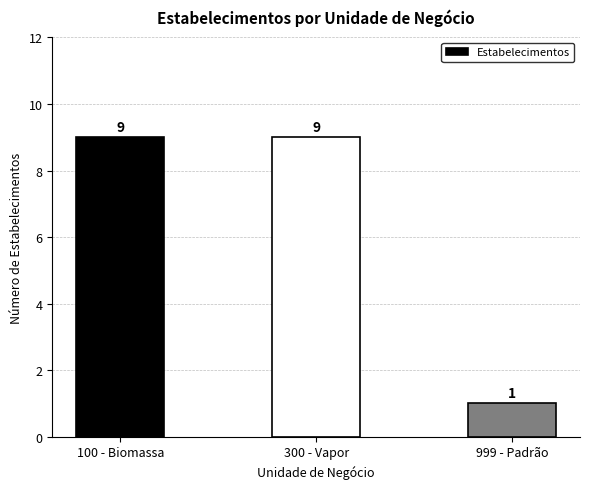

Which label corresponds to the smallest value in the chart?

999 - Padrão